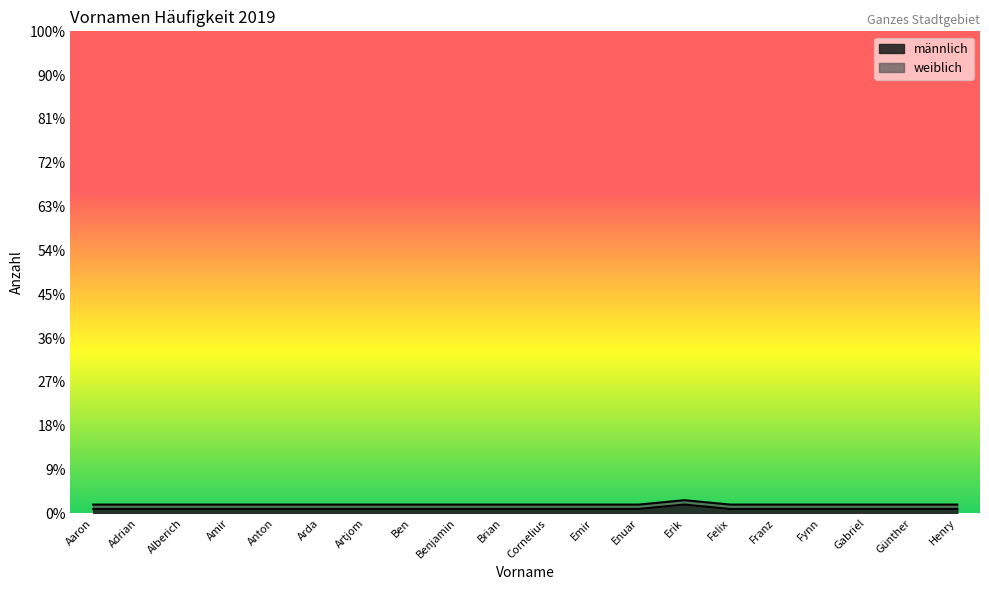

At which label is the value closest to 1?

Aaron